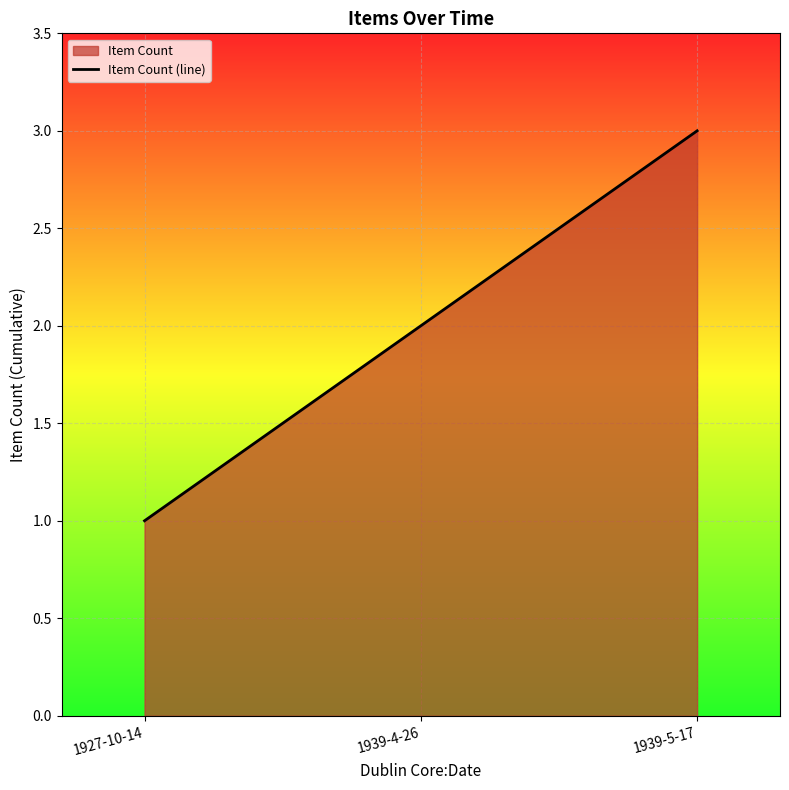

What is the difference between the maximum and second lowest values?

1